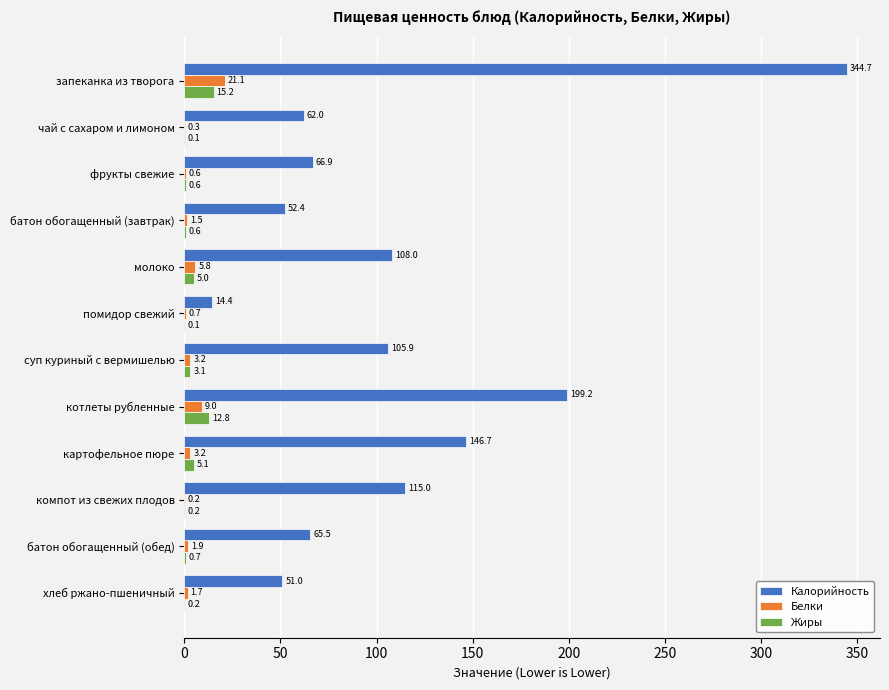

The value of Жиры at суп куриный с вермишелью is 3.1. True or false?

True